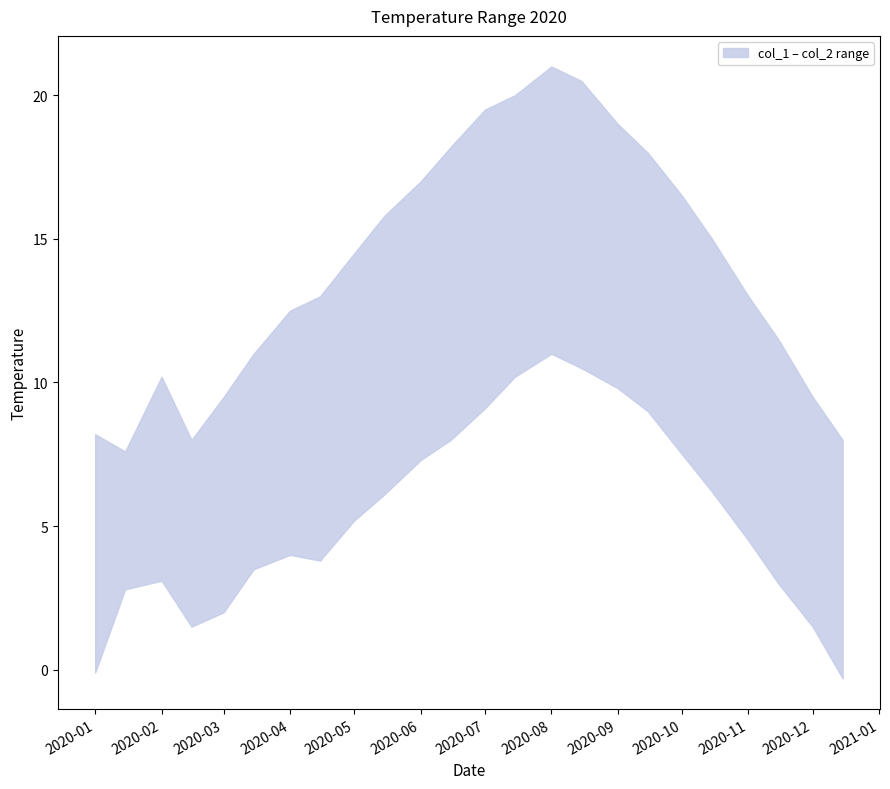

True or false: col_1 and col_2 cross at least once.

False